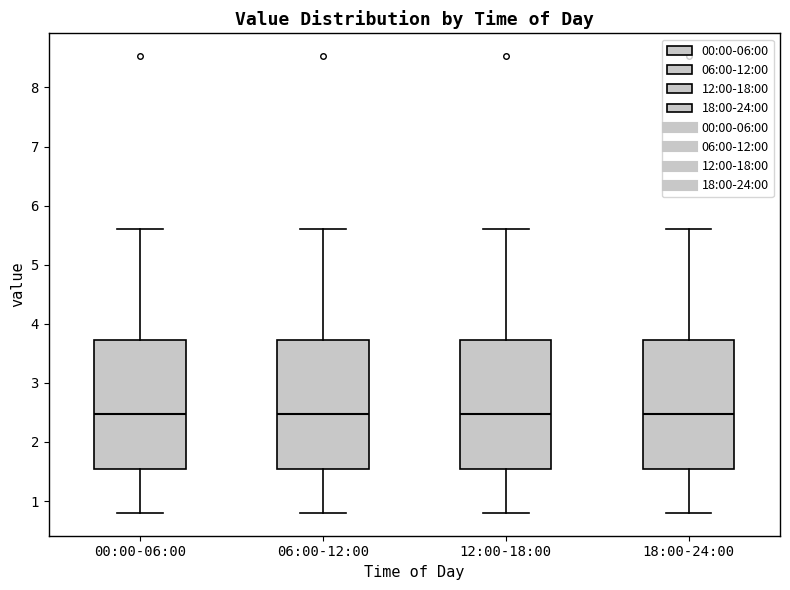

Reading left to right, read every box against the y-axis: the position of its median line, the range the box covers, and the ends of its whiskers. The values are not printed on the chart, so give them approximately, as read against the axis.

00:00-06:00: median 2.5, box 1.5 to 3.7, whiskers 0.8 to 5.6
06:00-12:00: median 2.5, box 1.5 to 3.7, whiskers 0.8 to 5.6
12:00-18:00: median 2.5, box 1.5 to 3.7, whiskers 0.8 to 5.6
18:00-24:00: median 2.5, box 1.5 to 3.7, whiskers 0.8 to 5.6